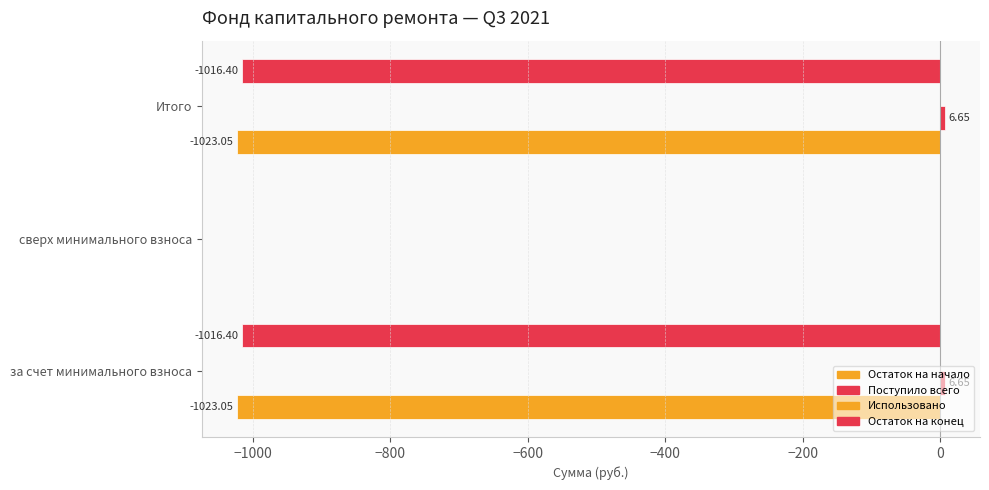

How many data points in Остаток на начало are above -1023?

1